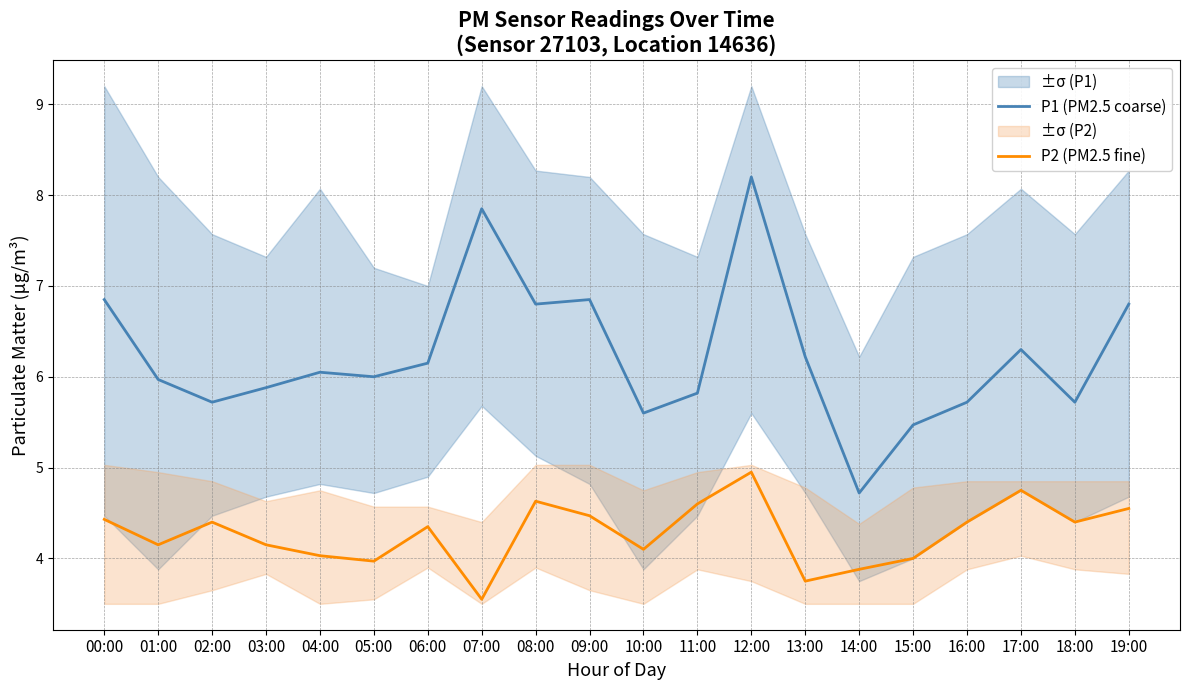

What is the label of the 11th point from the right?

09:00